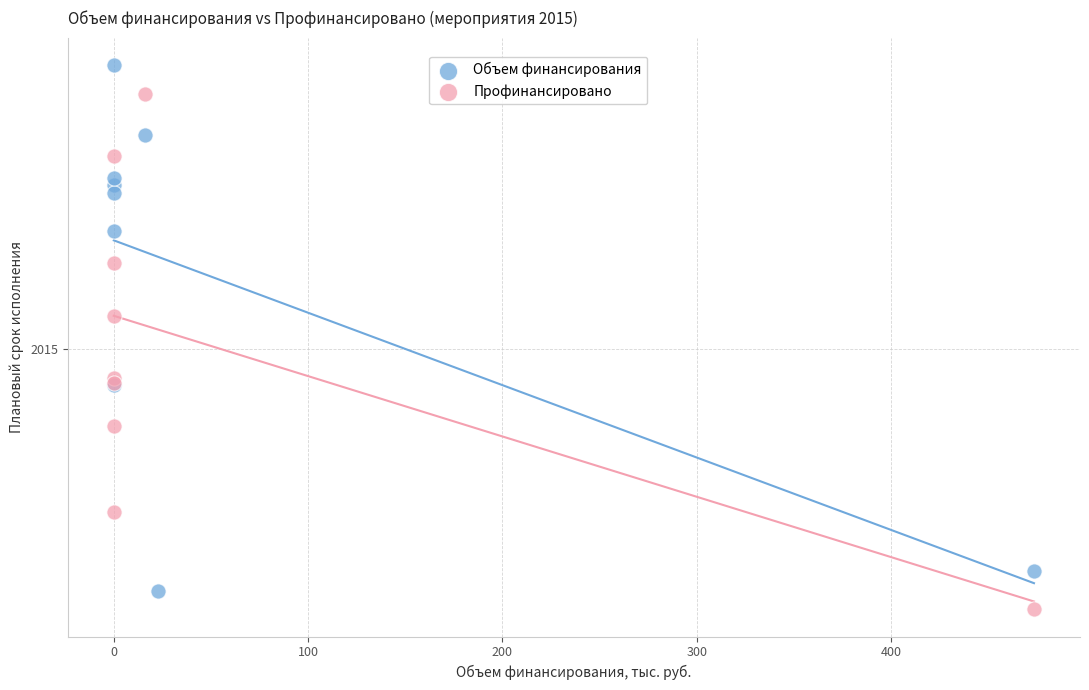

What are all the series names shown in the legend?

Объем финансирования, Профинансировано